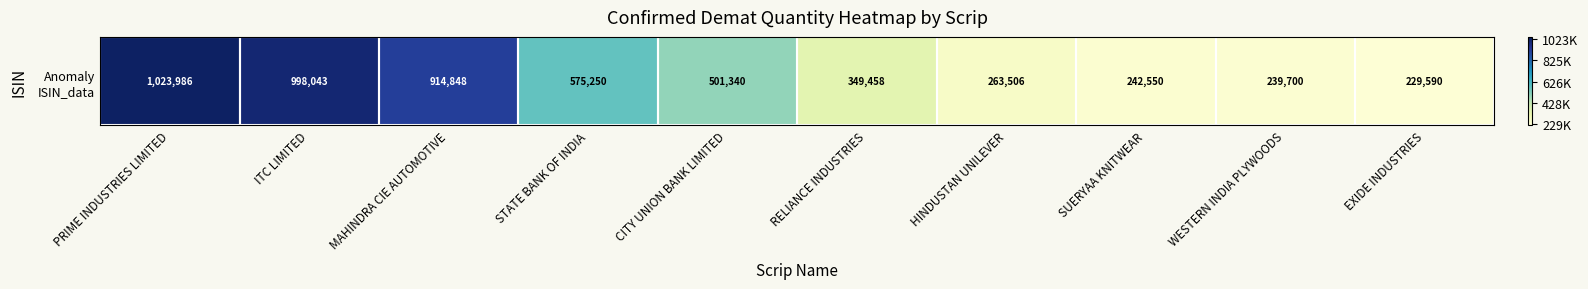

What is the change in value from CITY UNION BANK LIMITED to EXIDE INDUSTRIES?

-271750